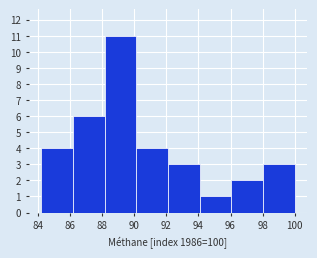

How tall is the bar that spans 86.2 to 88.2 on the x-axis? Neither the bar edges nor the heights are printed on the chart, so give them approximately, as read against the axes.

6